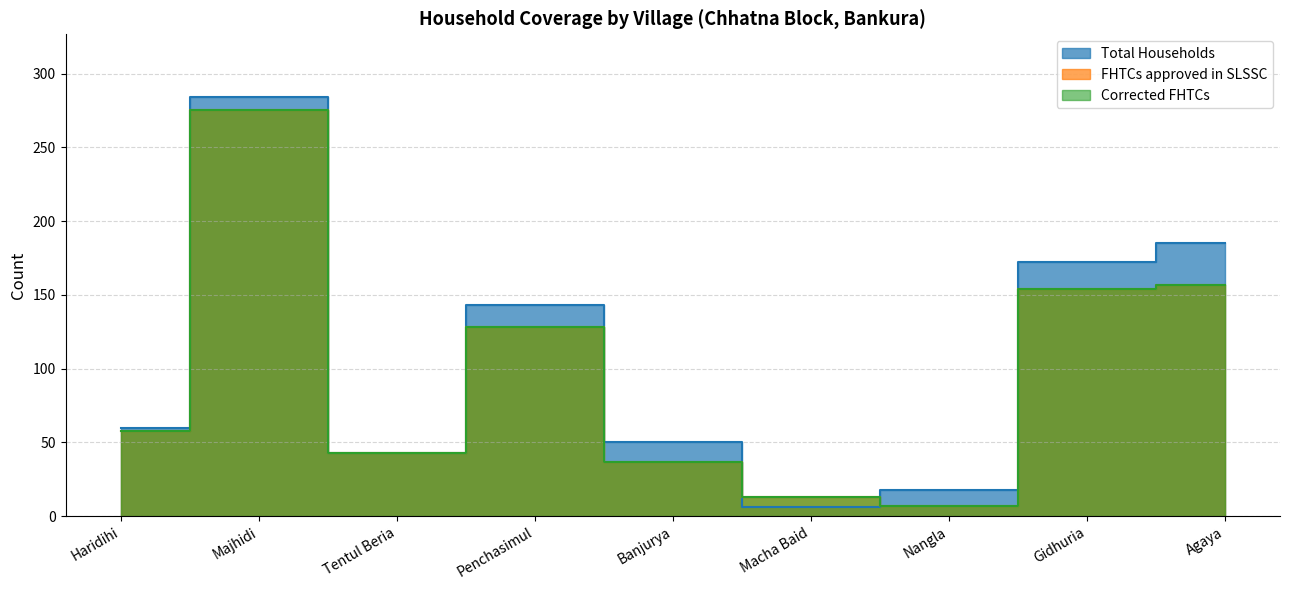

At which category is the sum across all series the highest?

Majhidi